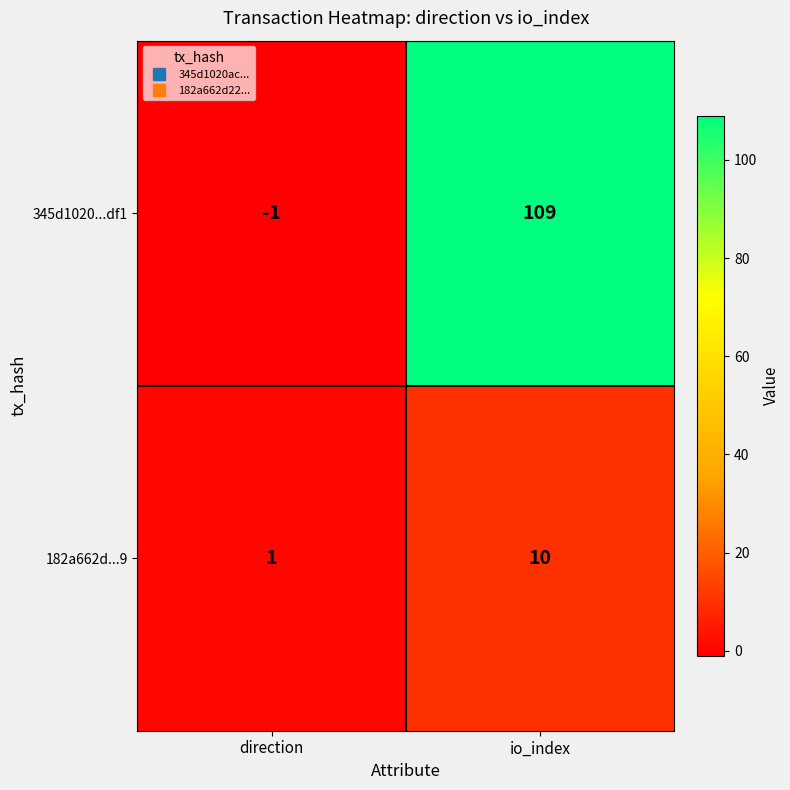

What is the difference between the highest and lowest values at io_index?

99